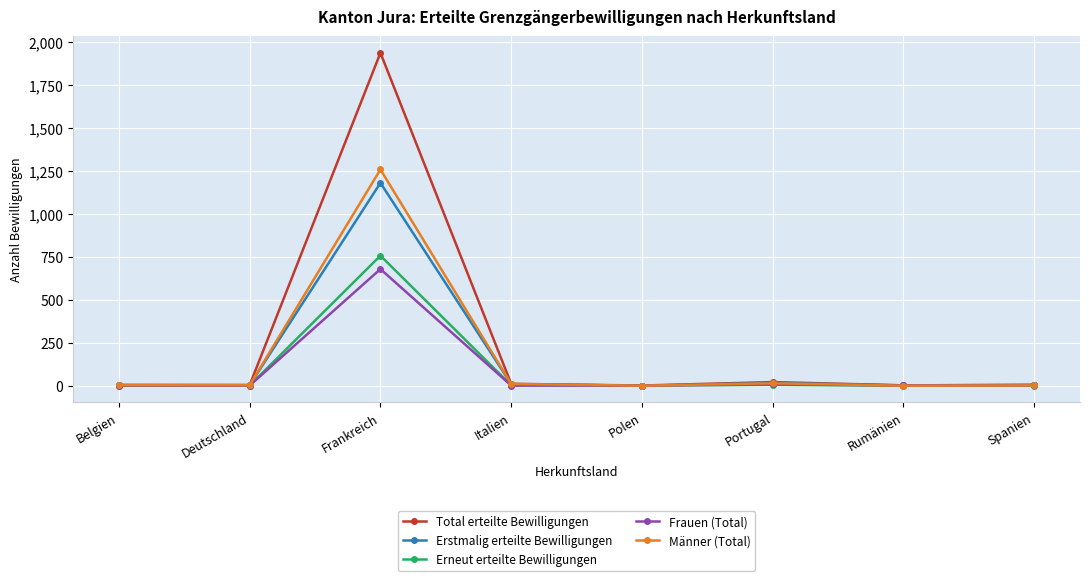

What is the maximum value for Total erteilte Bewilligungen?

1935